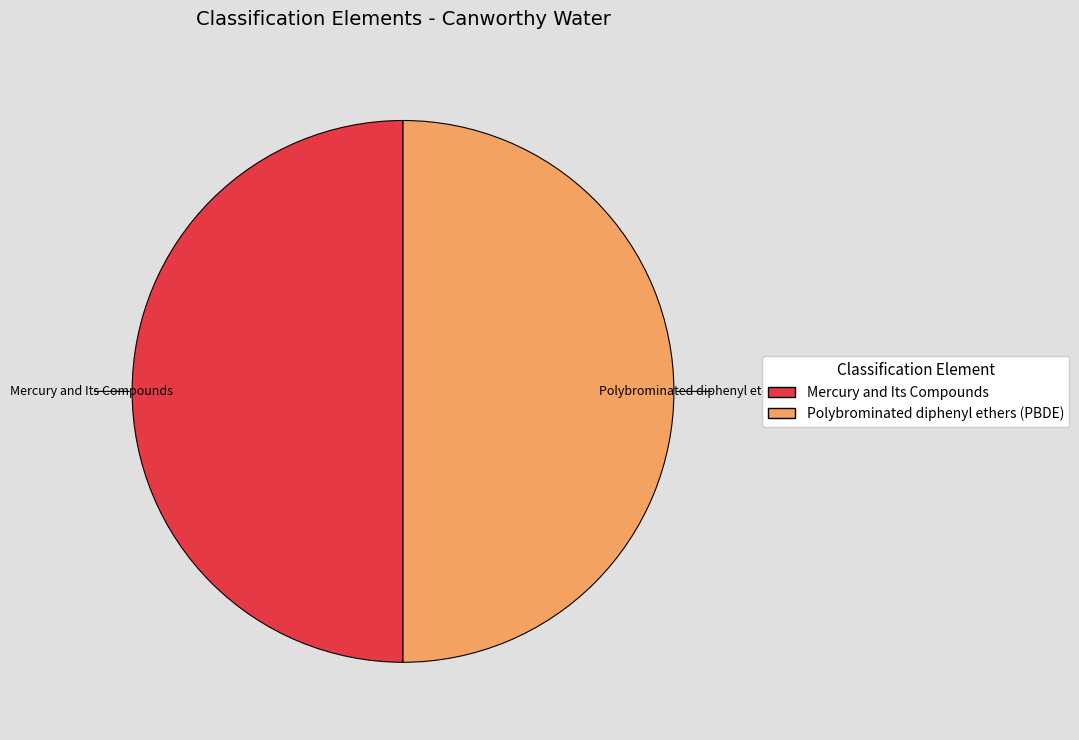

Approximately how many times larger is the value at Polybrominated diphenyl ethers (PBDE) compared to Mercury and Its Compounds?

1.0